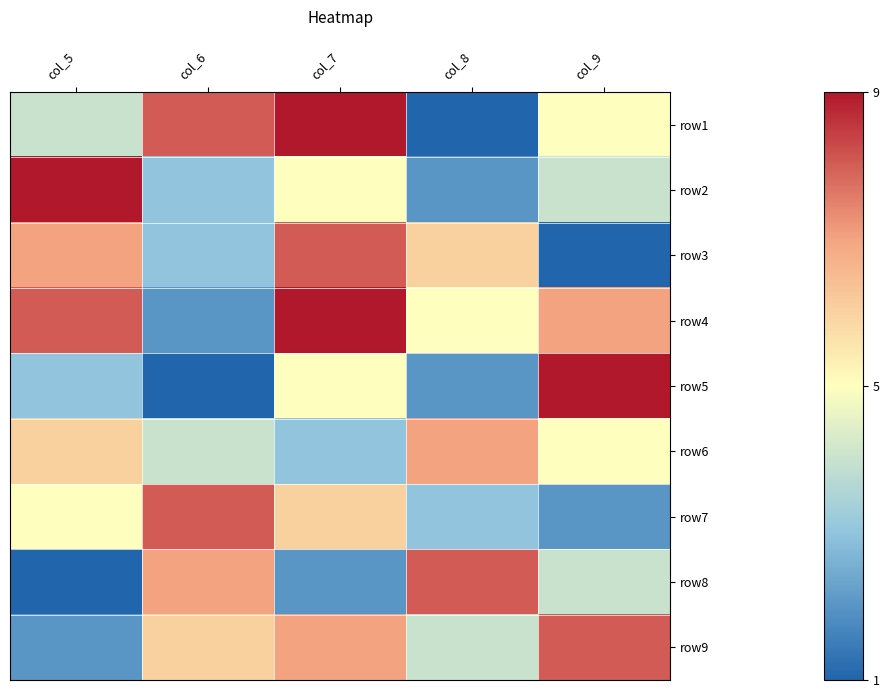

Which has a higher value, col_7 or col_5?

col_7